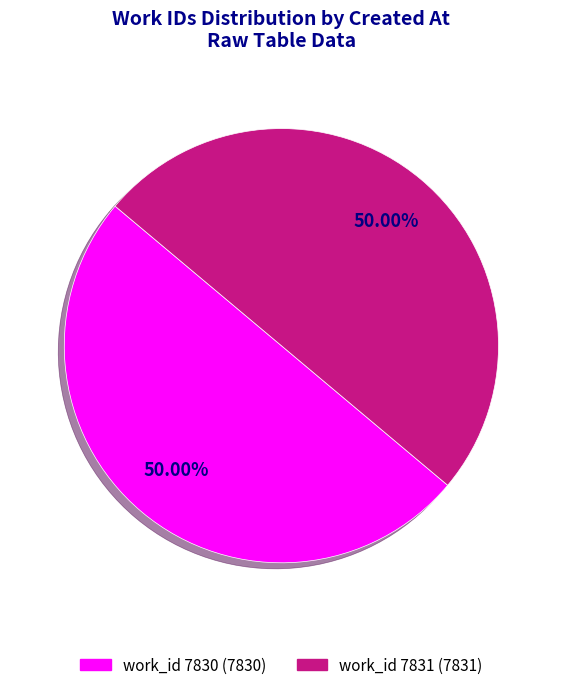

How many segments does this pie chart have?

2